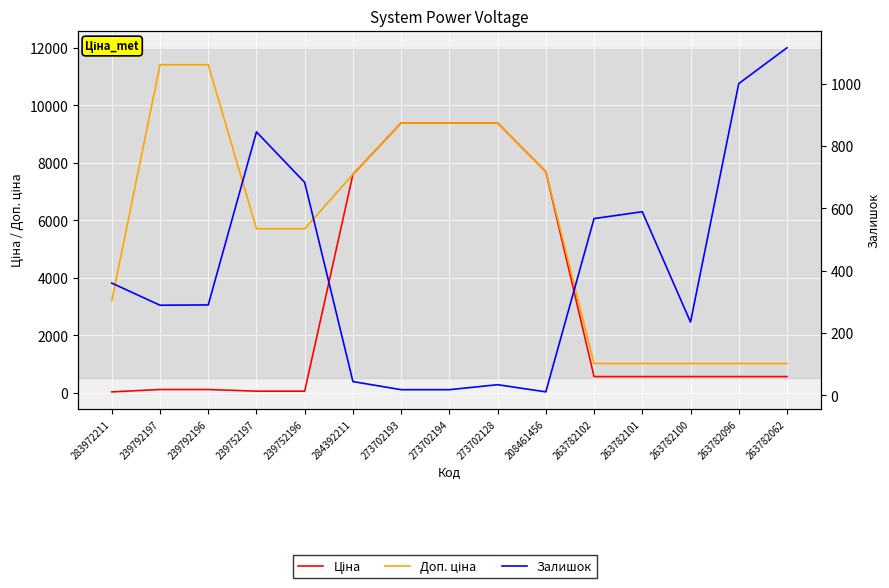

True or false: Ціна and Доп. ціна cross at least once.

False